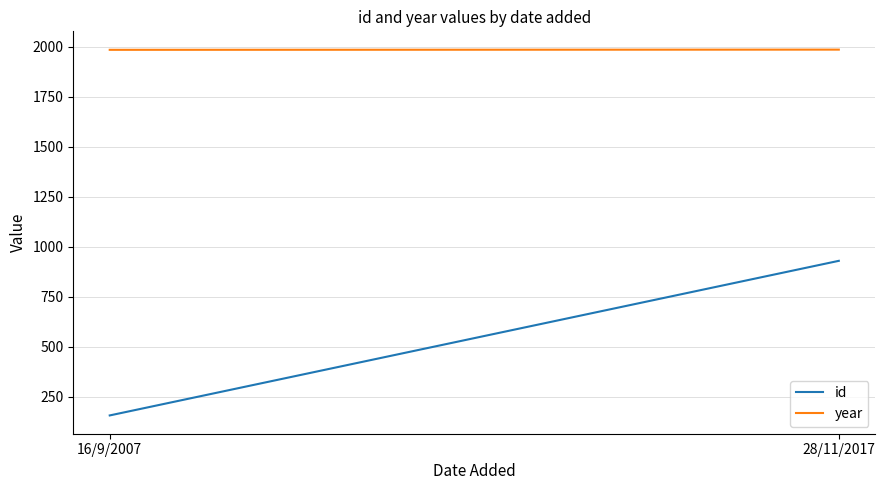

What value does the id series have at 16/9/2007?

156